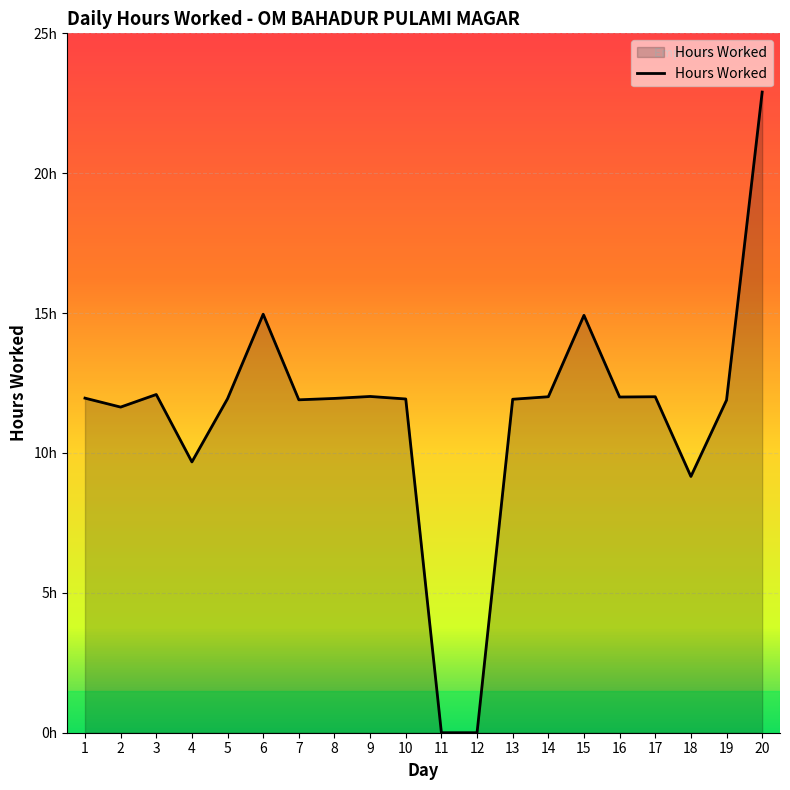

What is the change in value from 12 to 15?

+14.9